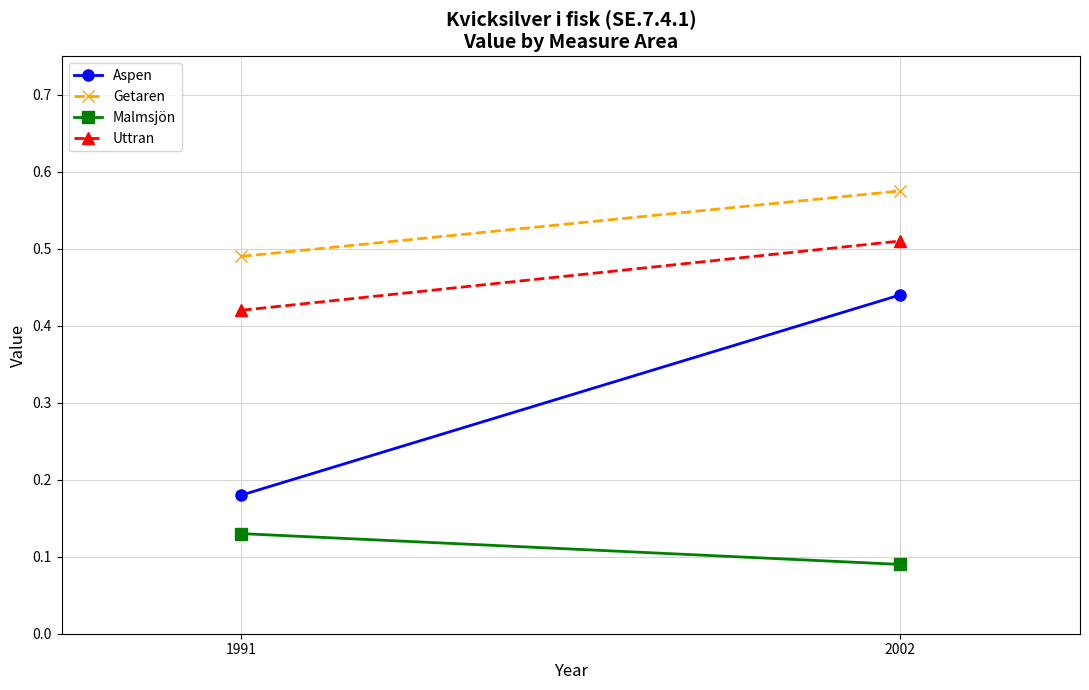

Reading right to left, extract all data points from this chart.

Aspen: 2002=0.4	1991=0.2
Getaren: 2002=0.6	1991=0.5
Malmsjön: 2002=0.1	1991=0.1
Uttran: 2002=0.5	1991=0.4